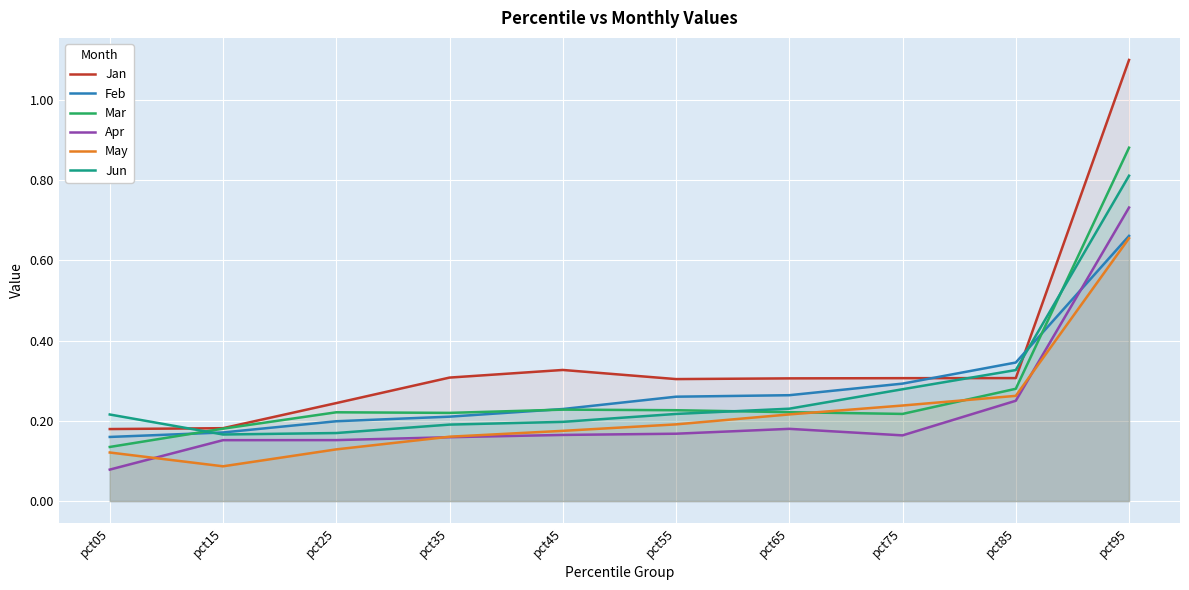

What is the difference between the second highest and second lowest values in the Jun series?

0.2